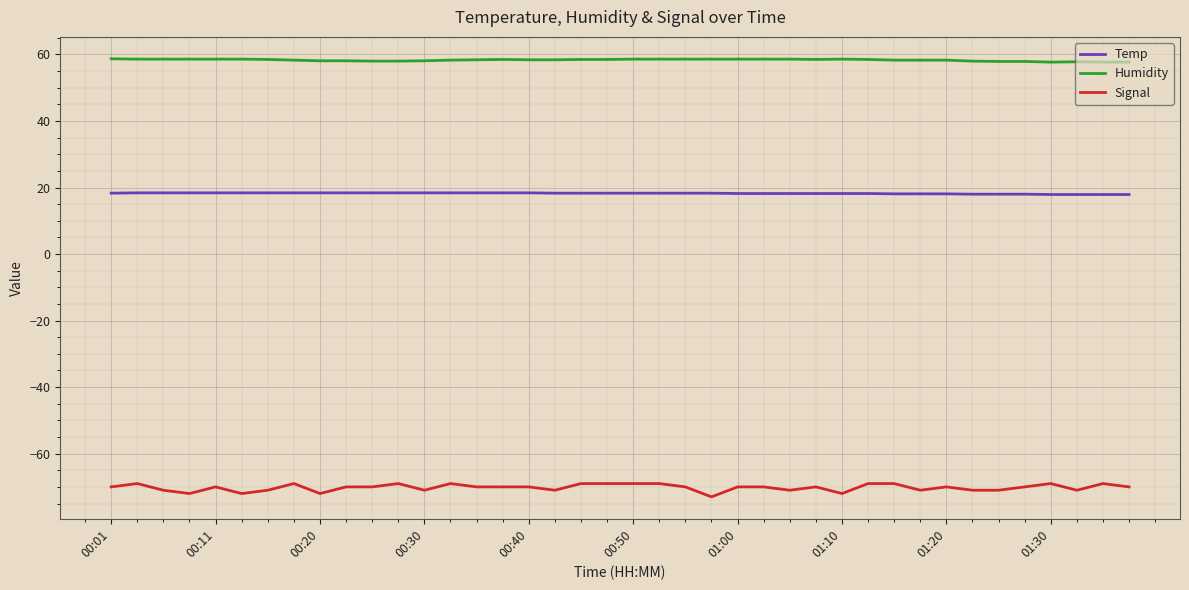

Rank the series by their maximum value, from lowest to highest.

Signal, Temp, Humidity